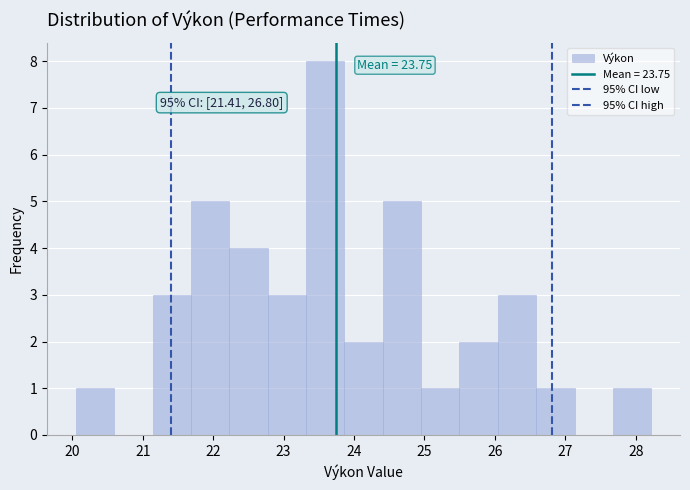

Which range on the x-axis has the tallest bar?

23.3 to 23.9